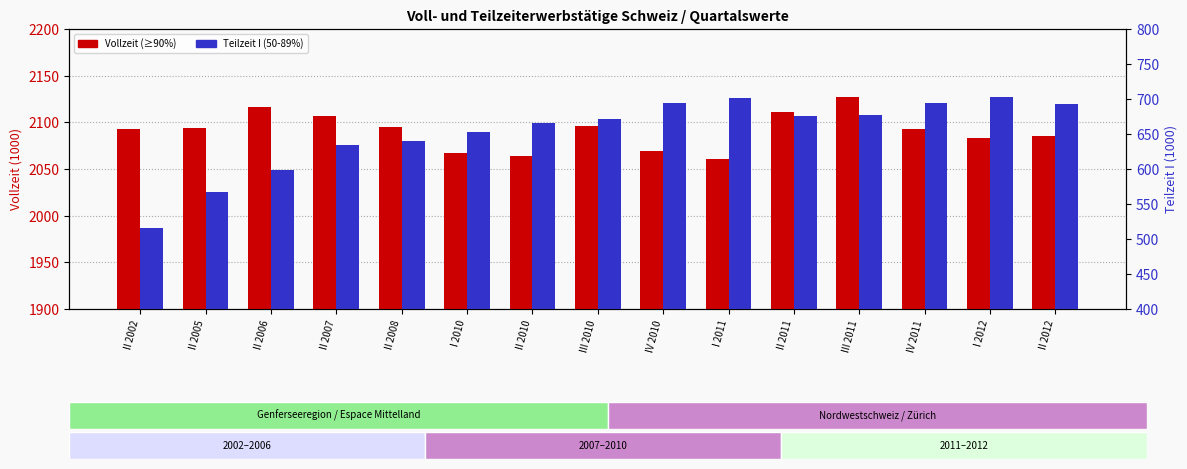

What is the label of the 12th bar from the right?

II 2007